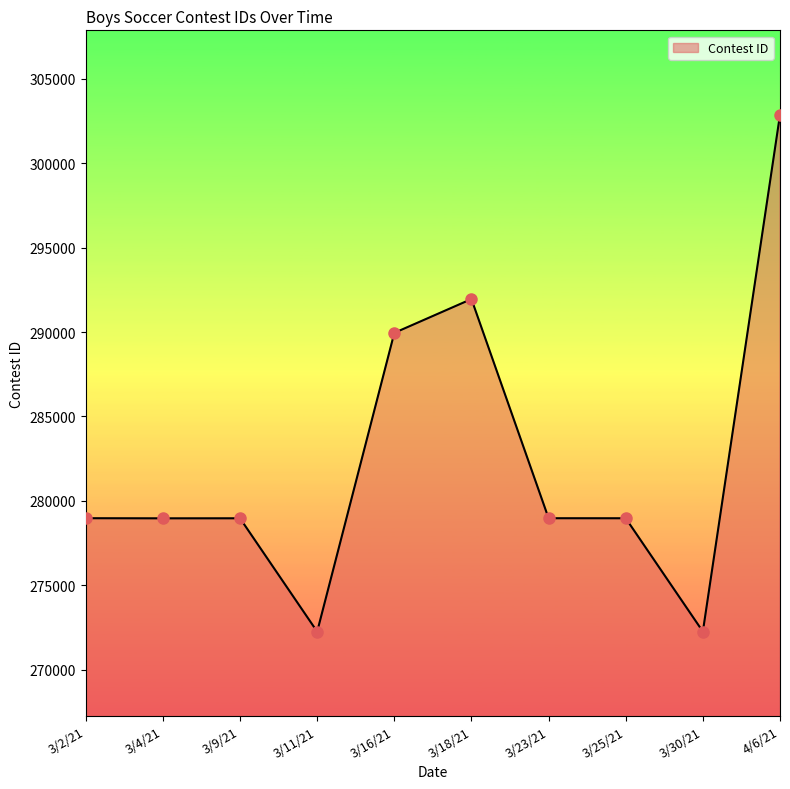

How many values are below 278973?

5